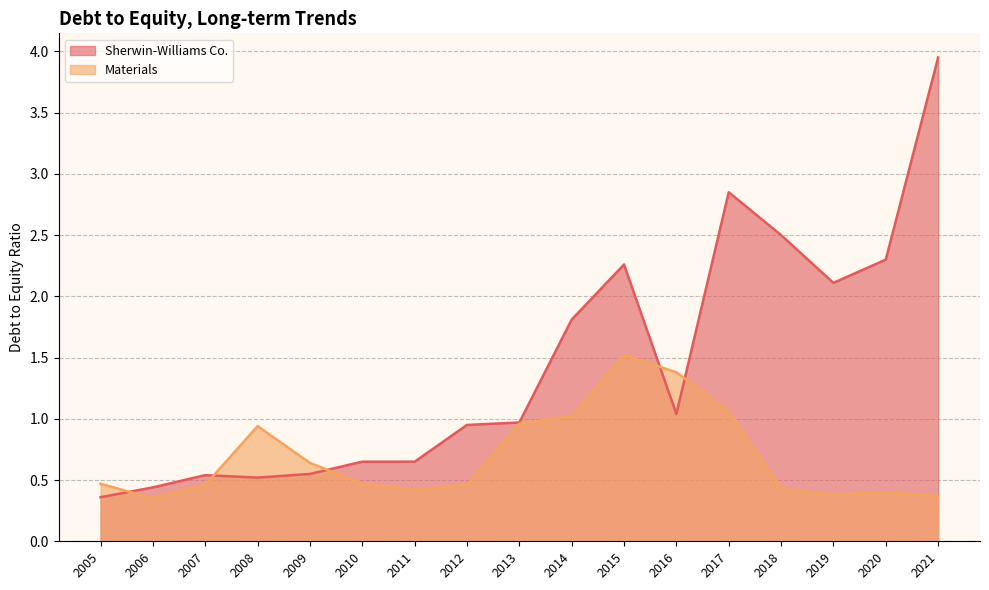

How many intersections are there between Sherwin-Williams Co. and Materials?

5